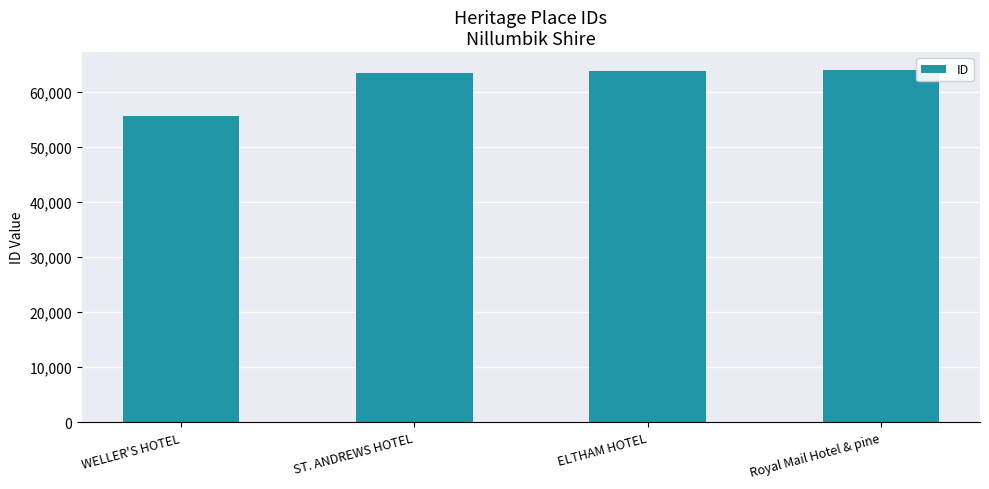

How many bars are there in total?

4